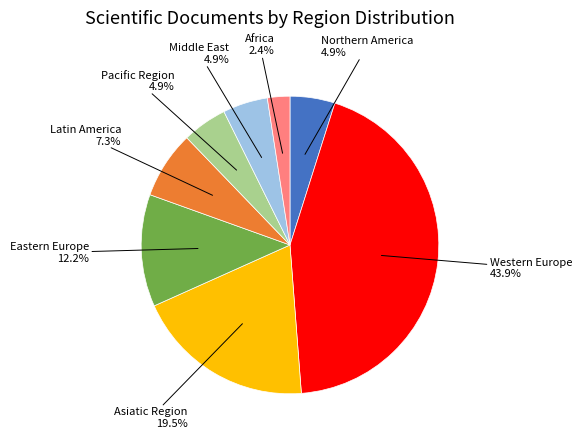

Is there any slice that represents more than half of the pie?

No